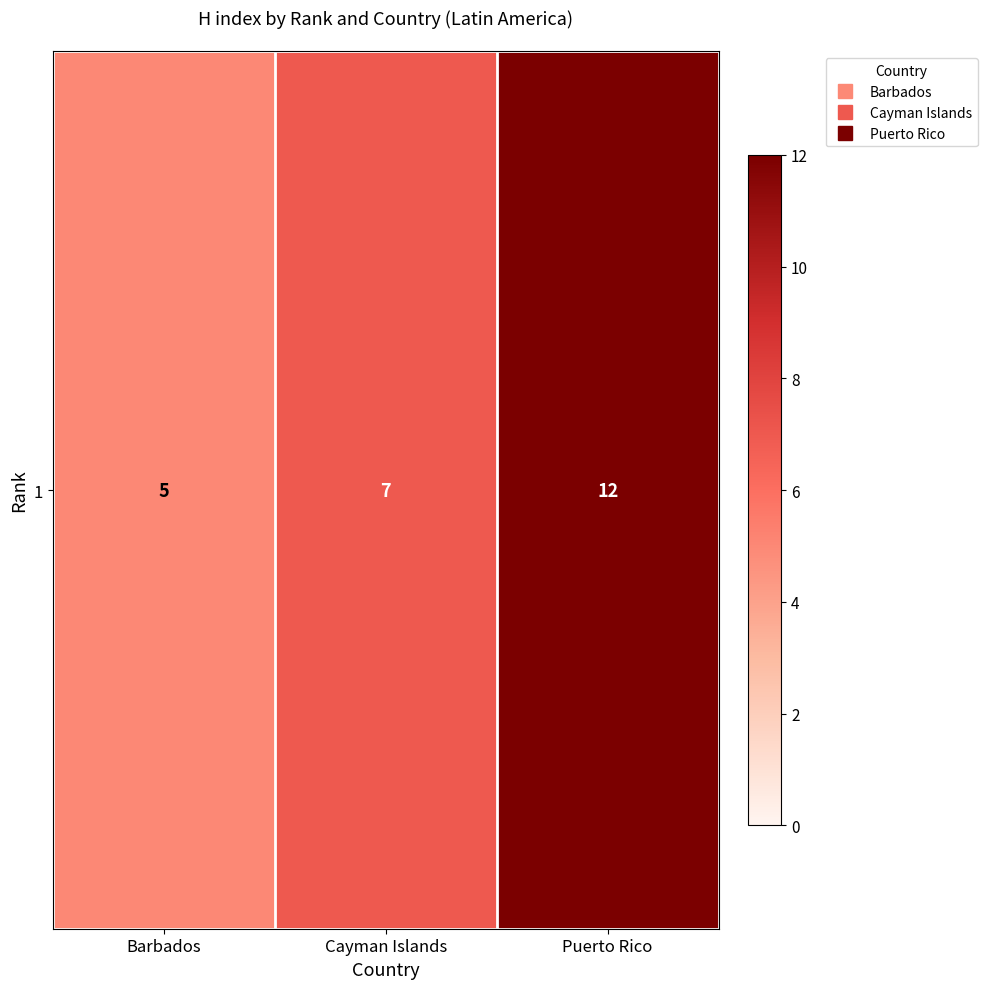

What is the change in value from Barbados to Puerto Rico?

+7